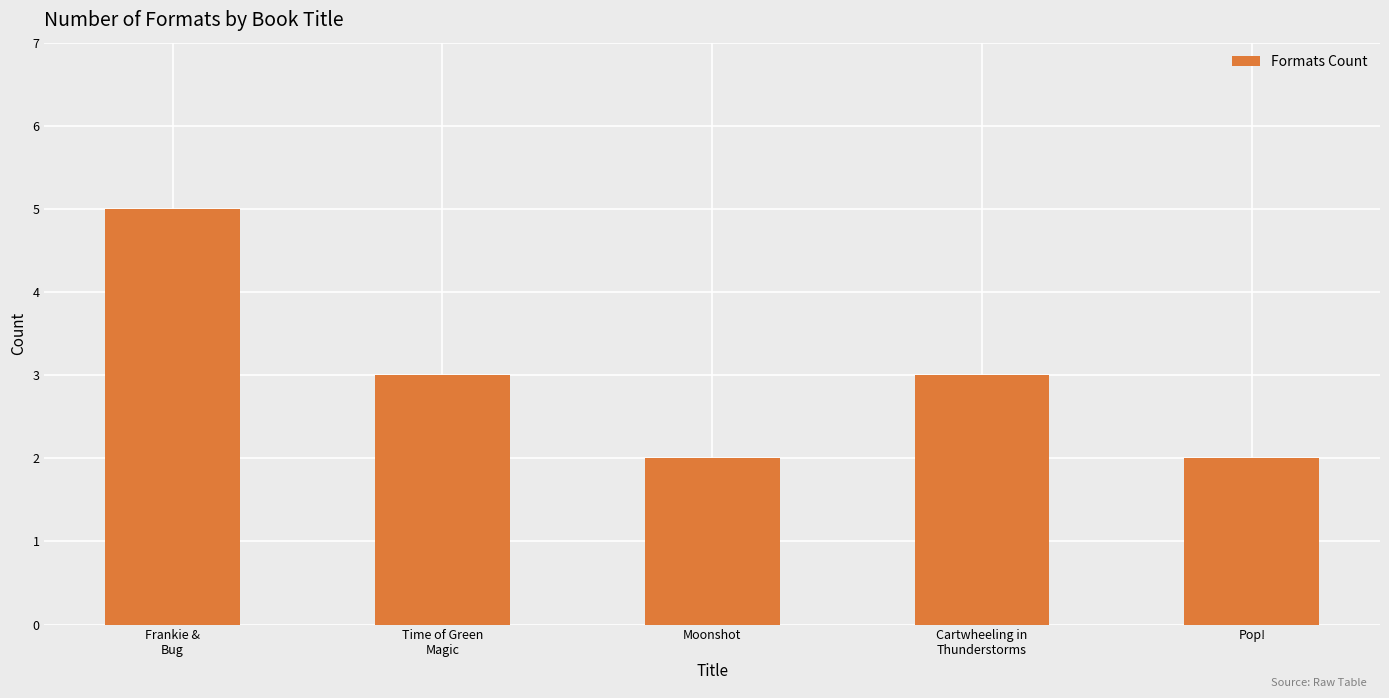

What is the minimum value shown in the chart?

2